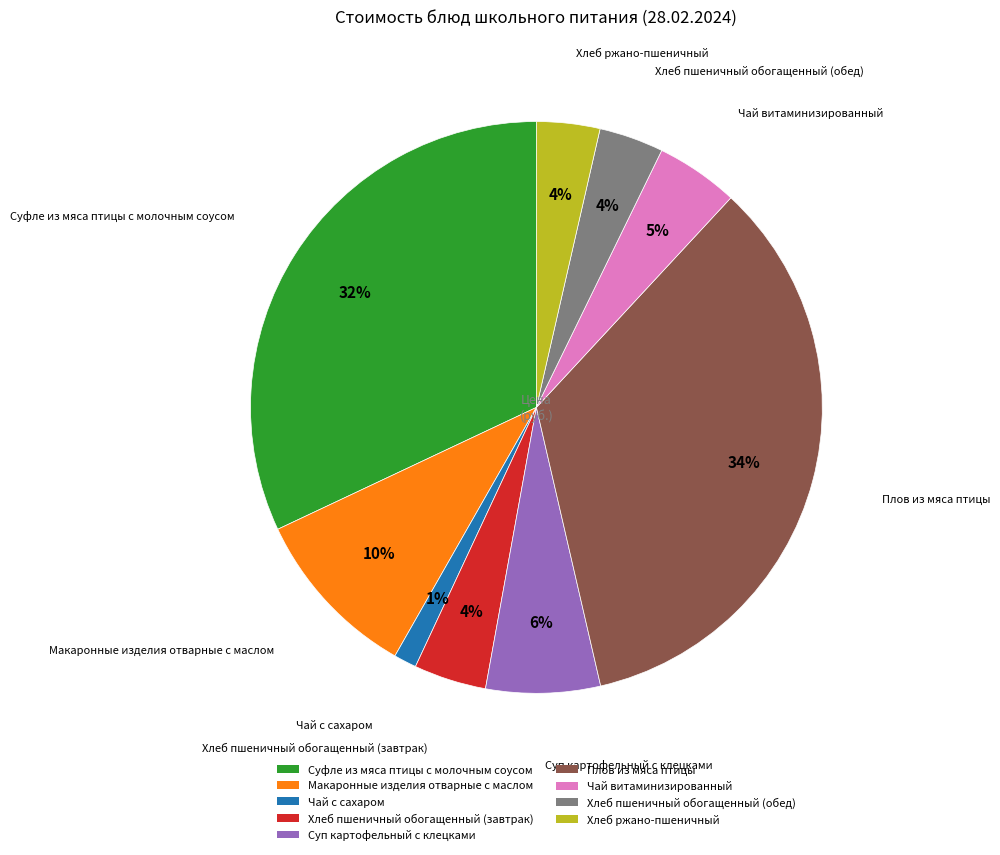

To the nearest percent, what percentage of the pie is Чай с сахаром?

1%